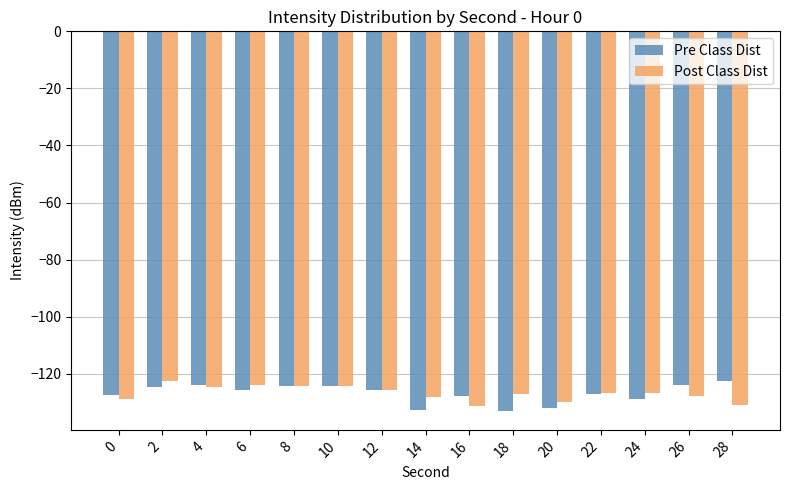

What is the value of the Post Class Dist bar at the 12th from the left?

-126.8